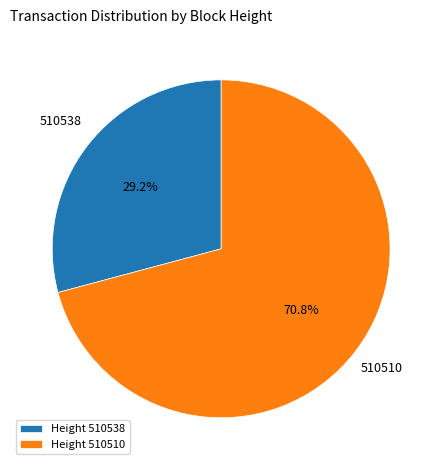

What portion of the pie excludes 510510?

29.2%